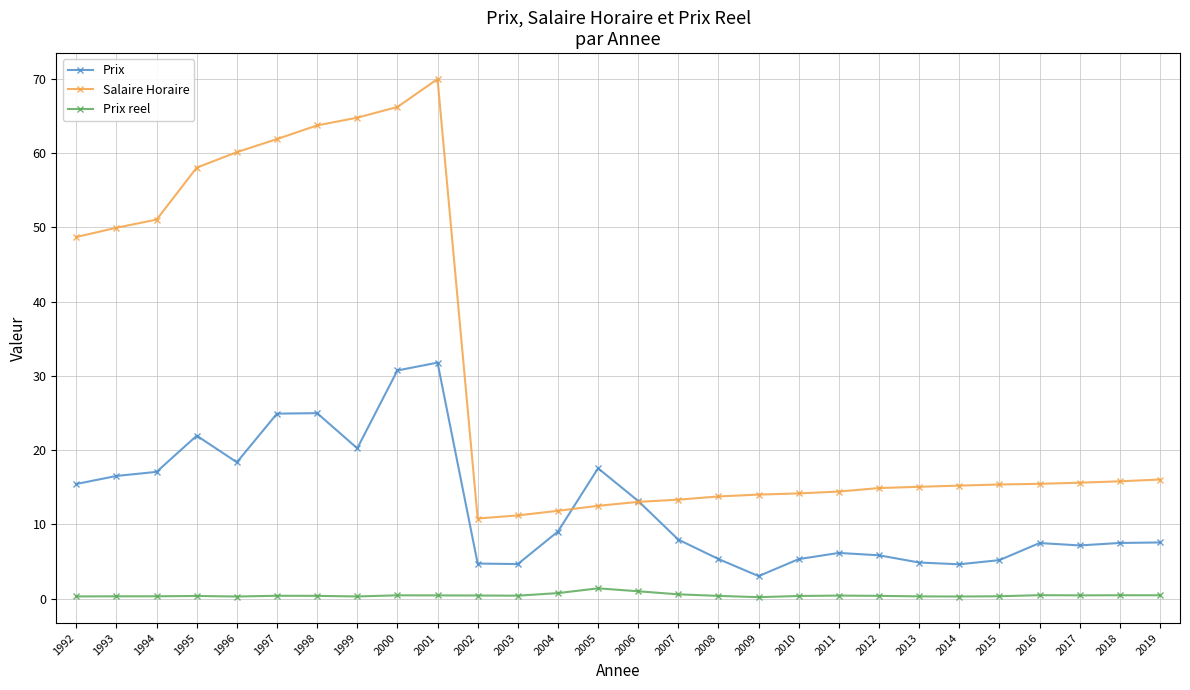

The Salaire Horaire series shows 14.4 at 2011. True or false?

True